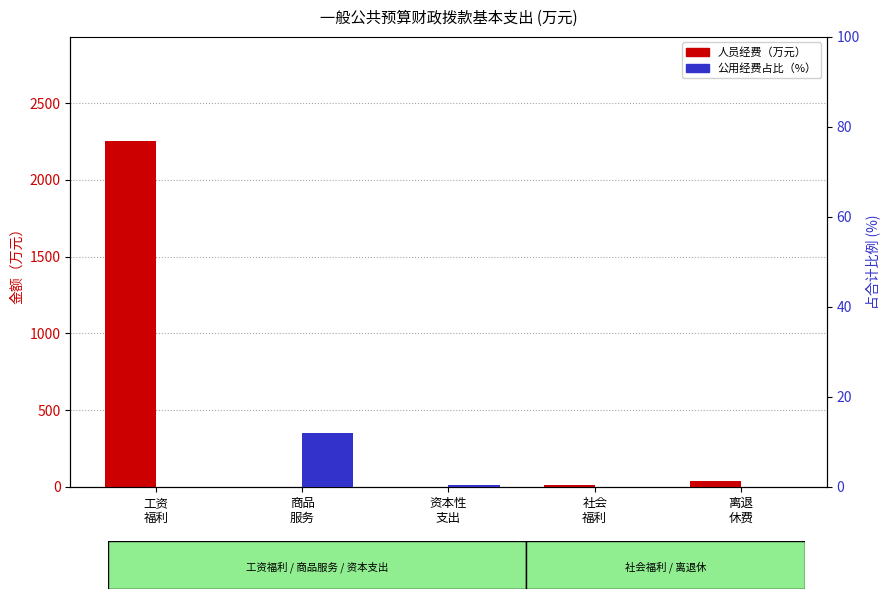

Reading left to right, what are all the values shown in this chart?

人员经费: 工资
福利=2254.4	商品
服务=0.0	资本性
支出=0.0	社会
福利=10.2	离退
休费=41.1
公用经费占比: 工资
福利=0.0	商品
服务=12.1	资本性
支出=0.3	社会
福利=0.0	离退
休费=0.0